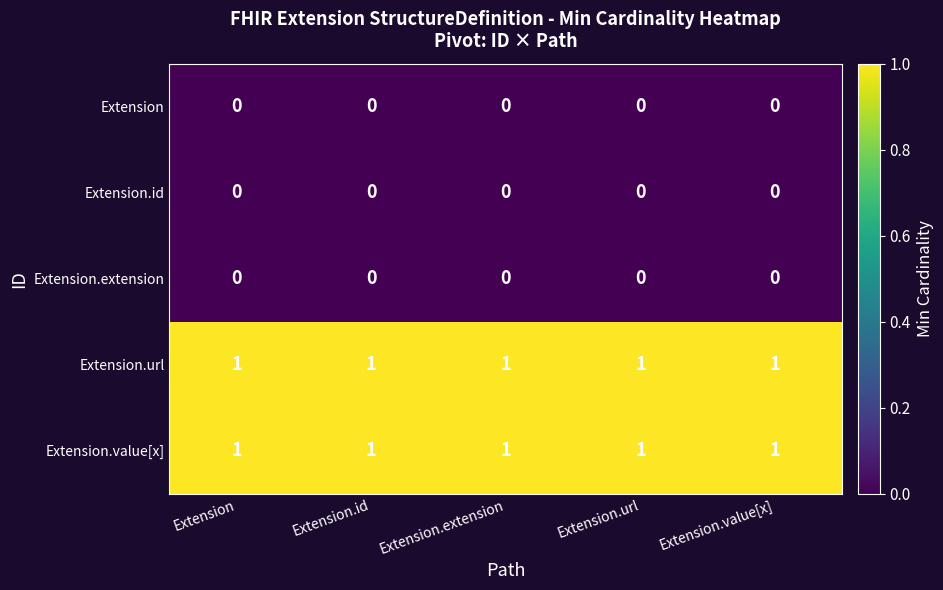

What is the spread (max minus min) of values at Extension?

1